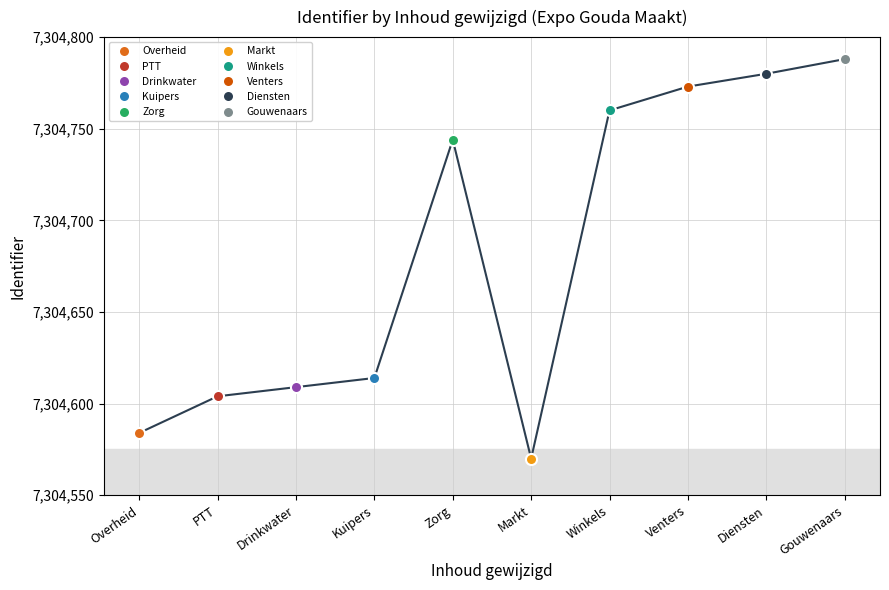

Which label corresponds to the smallest value in the chart?

Markt